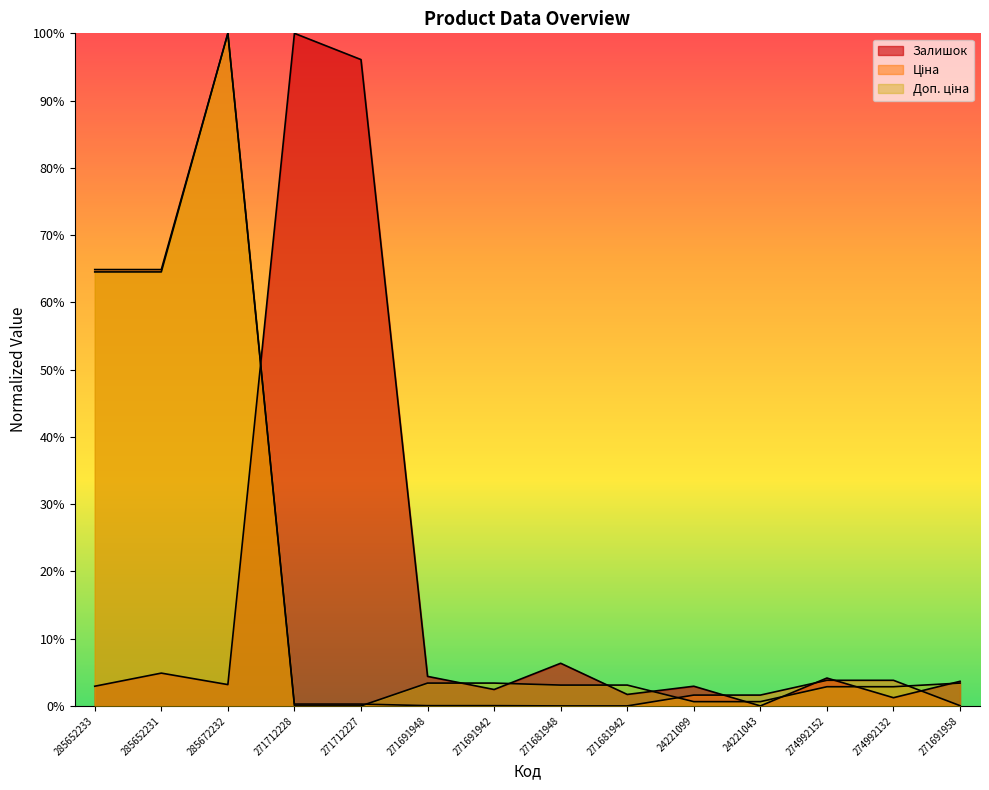

At 274992152, list the series in order from smallest to largest.

Доп. ціна, Ціна, Залишок